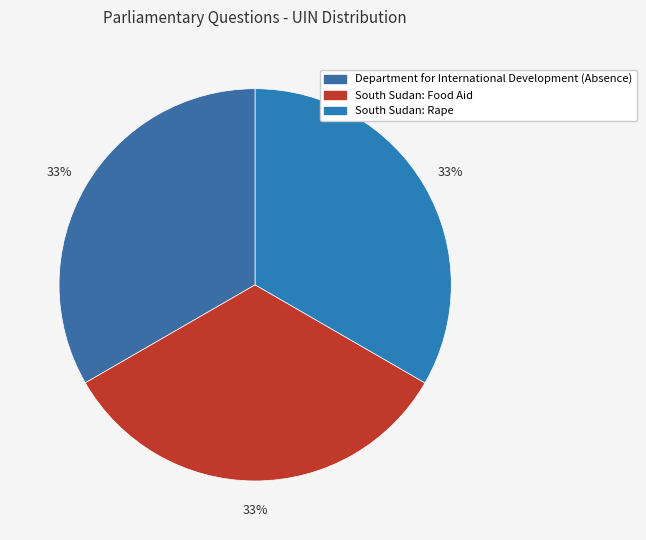

Which has a higher value, South Sudan: Food Aid or Department for International Development (Absence)?

South Sudan: Food Aid